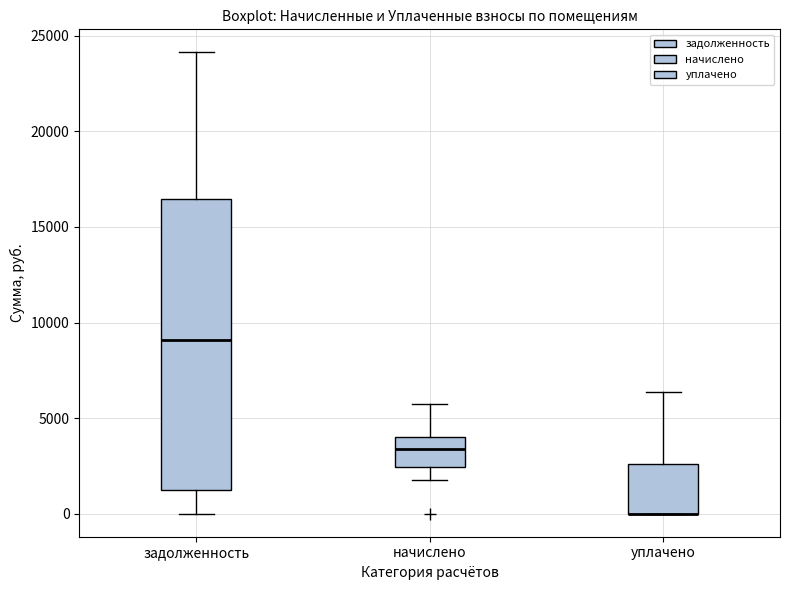

Where is the lower edge of the box for уплачено on the y-axis? The values are not printed on the chart, so give them approximately, as read against the axis.

0